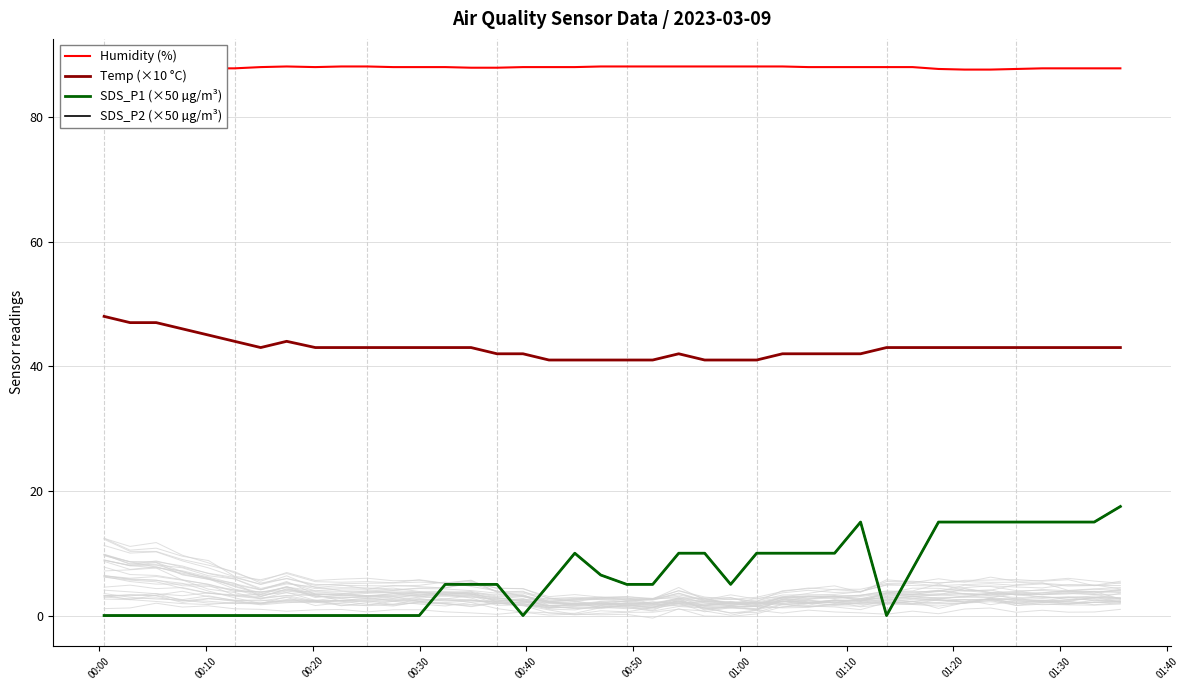

True or false: SDS_P1 (×50 µg/m³) has a value of 8.3 at 13.

False